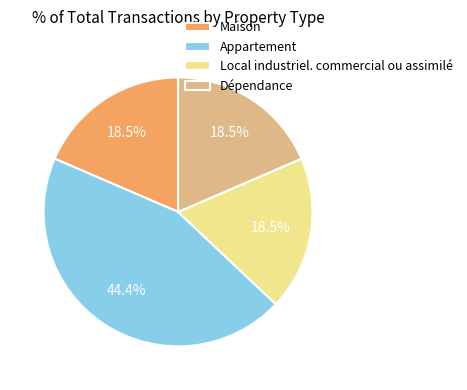

What is the largest slice in the pie chart?

Appartement